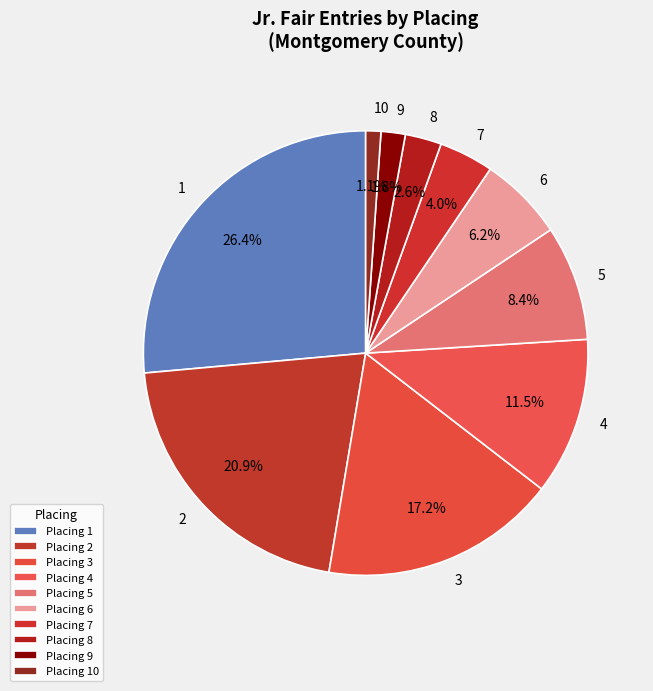

Count the number of slices in the pie.

10